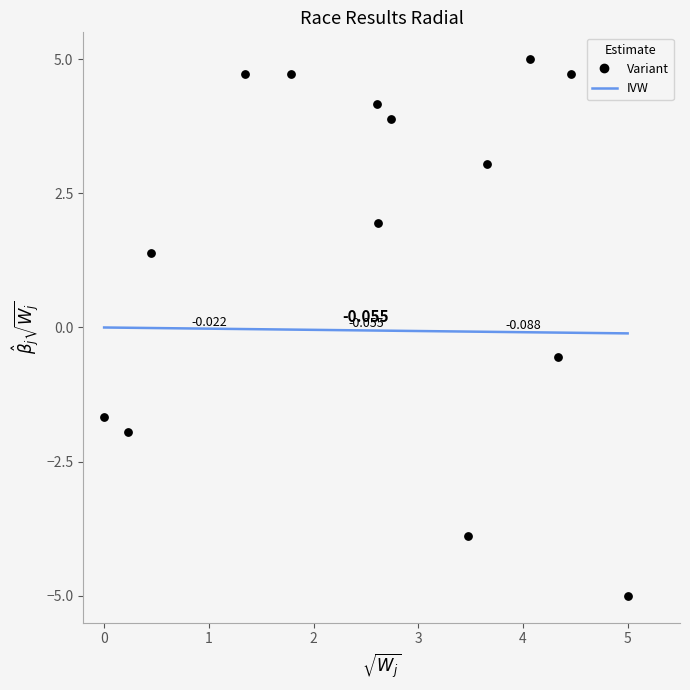

Count the number of points in this scatter plot.

14